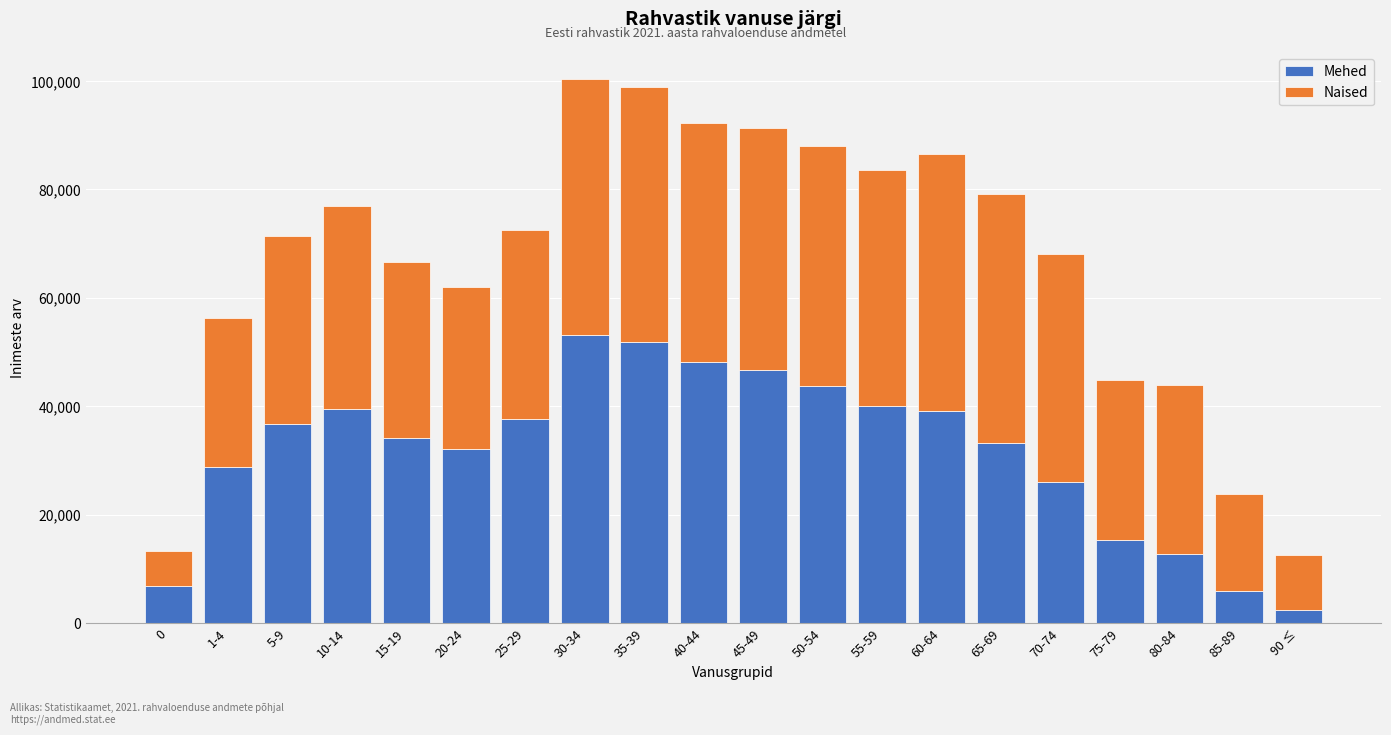

What value does the Mehed series have at 60-64?

39037